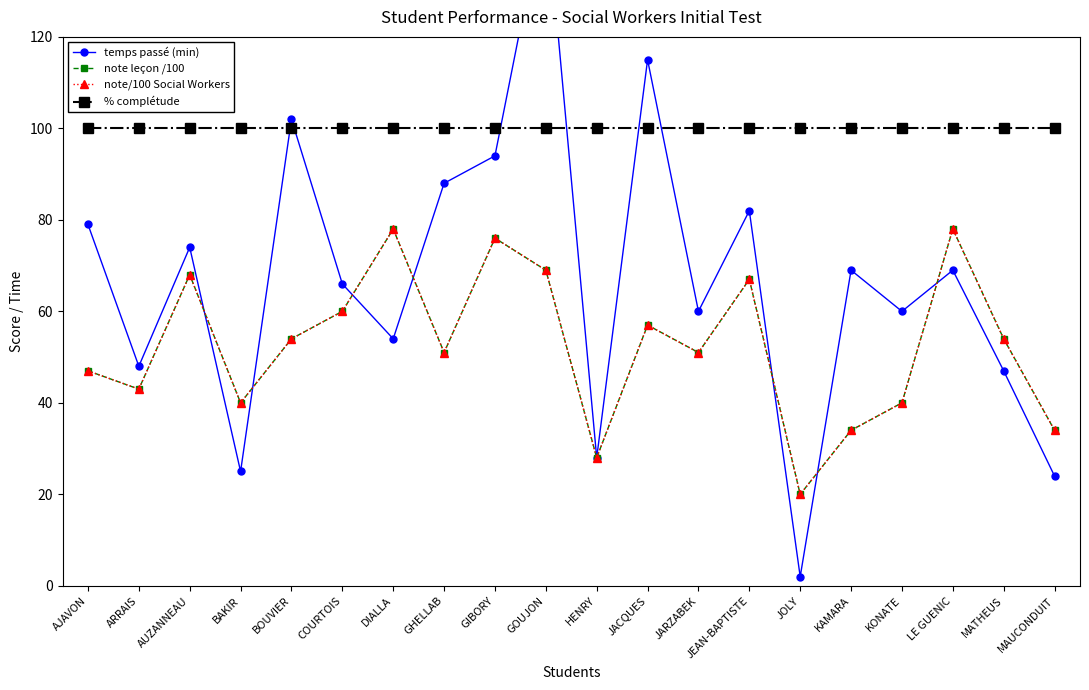

True or false: note leçon /100 and note/100 Social Workers intersect in this chart.

False